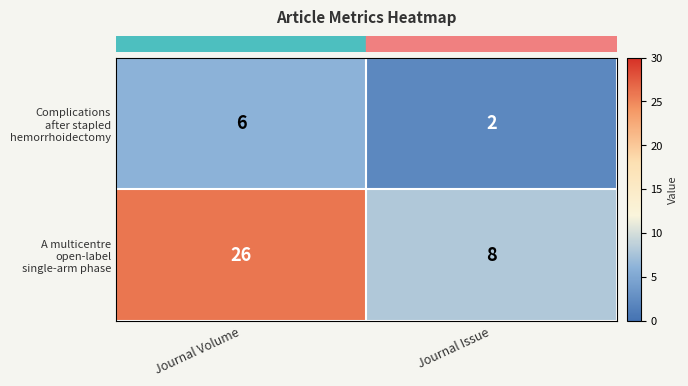

What is the difference between the highest and lowest values at Journal Issue?

6